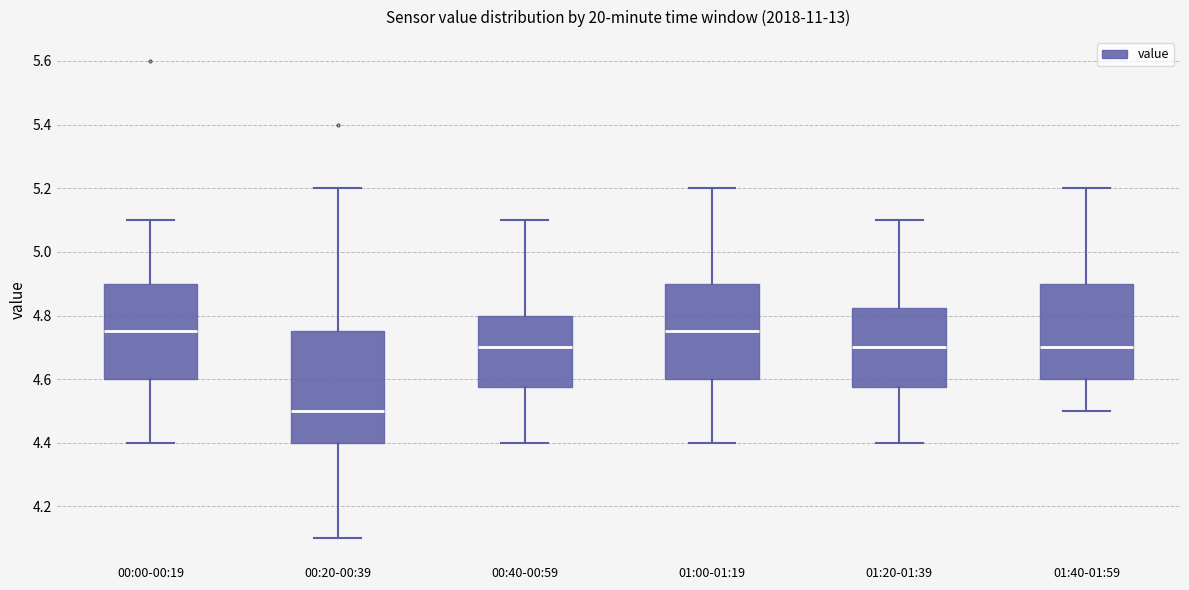

Reading left to right, transcribe this box plot: for each box, give where its median line is, the range the box spans, and where its two whiskers end, as read against the y-axis. The values are not printed on the chart, so give them approximately, as read against the axis.

00:00-00:19: median 4.76, box 4.60 to 4.90, whiskers 4.40 to 5.10
00:20-00:39: median 4.50, box 4.40 to 4.76, whiskers 4.10 to 5.20
00:40-00:59: median 4.70, box 4.58 to 4.80, whiskers 4.40 to 5.10
01:00-01:19: median 4.76, box 4.60 to 4.90, whiskers 4.40 to 5.20
01:20-01:39: median 4.70, box 4.58 to 4.82, whiskers 4.40 to 5.10
01:40-01:59: median 4.70, box 4.60 to 4.90, whiskers 4.50 to 5.20